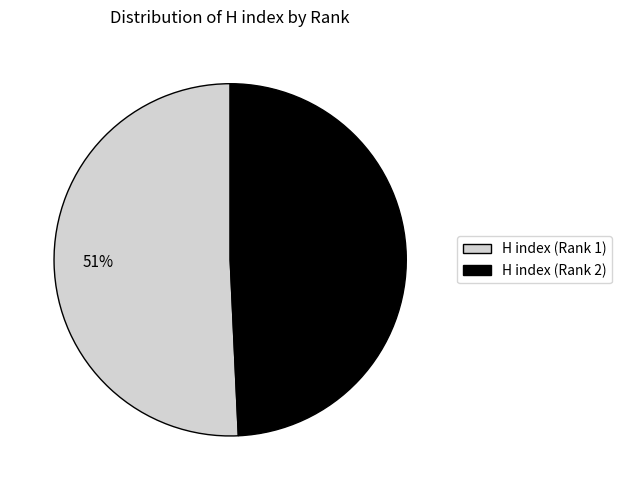

Is the sum of H index (Rank 1) and H index (Rank 2) greater than half?

Yes